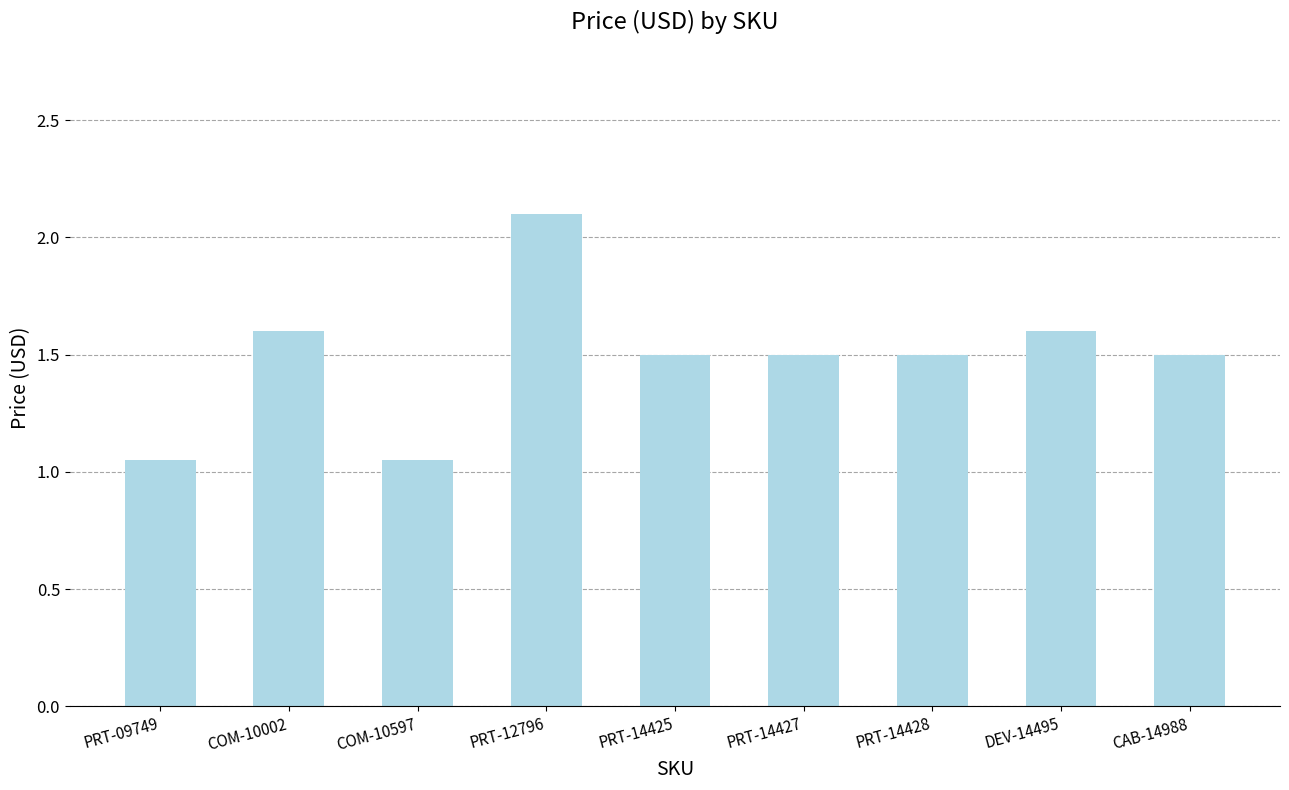

How many bars are there in total?

9